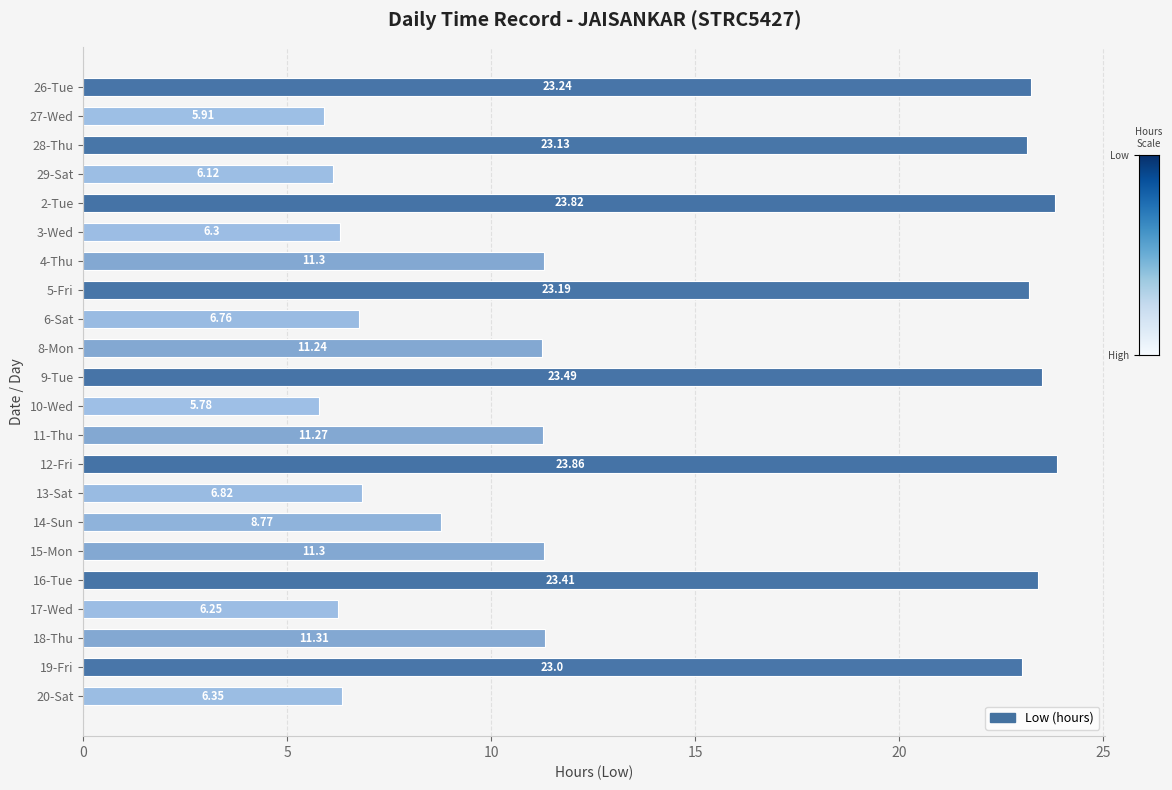

Between 20-Sat and 5-Fri, which is larger?

5-Fri